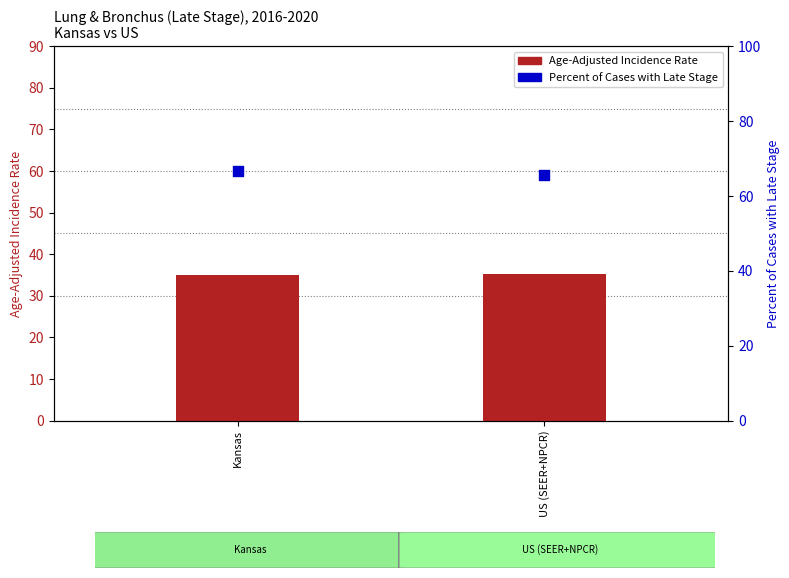

Is the value of Age-Adjusted Incidence Rate at US (SEER+NPCR) greater than the value of Percent of Cases with Late Stage at Kansas?

No